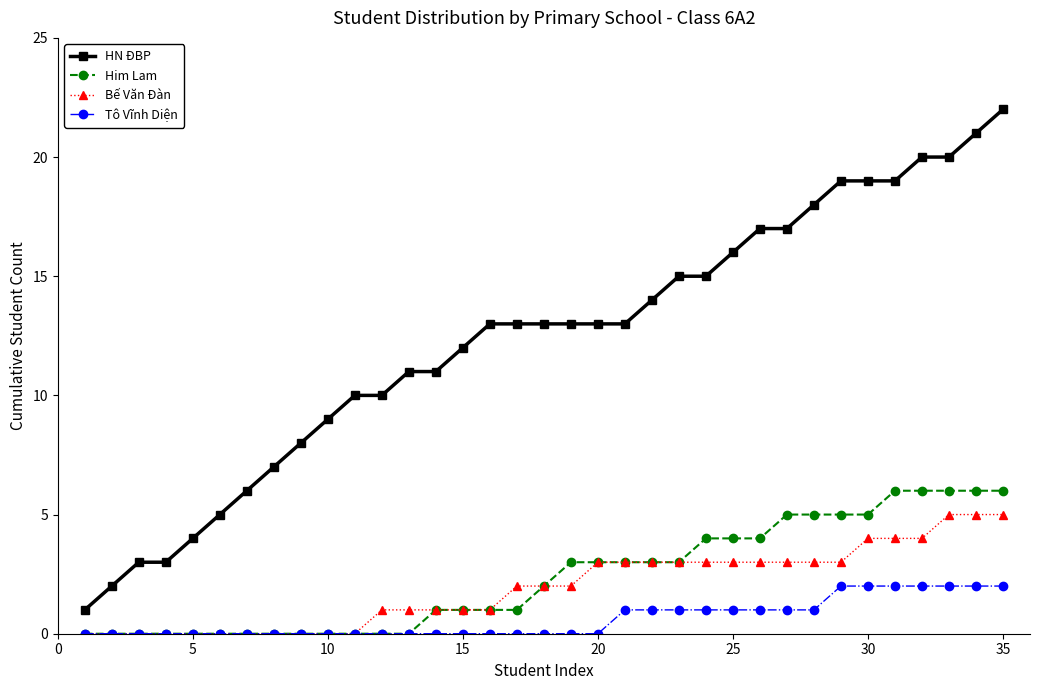

Rank the series by their maximum value, from lowest to highest.

Tô Vĩnh Diện, Bế Văn Đàn, Him Lam, HN ĐBP